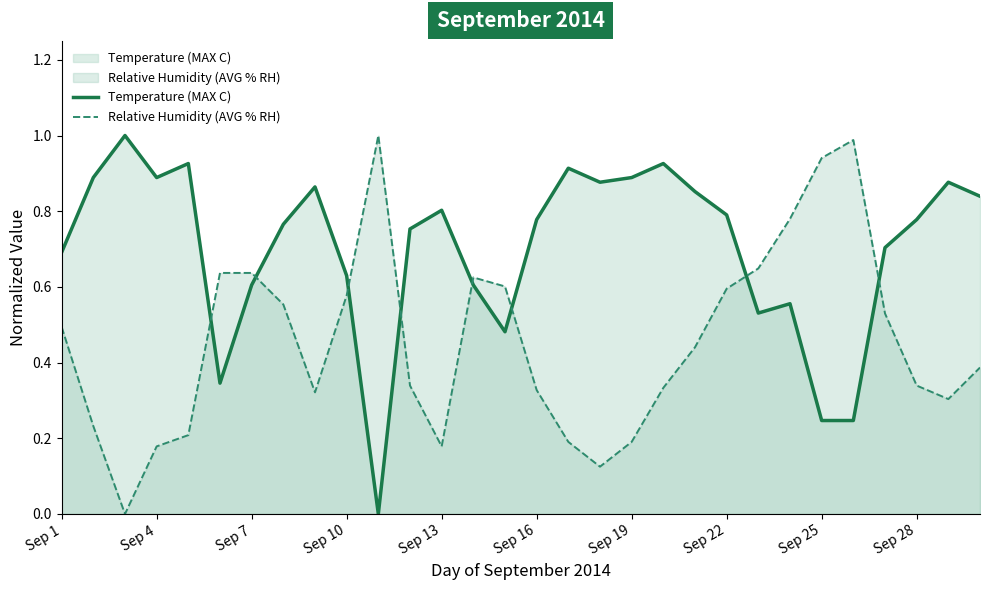

The value of Temperature (MAX C) at 17 is 1.3. True or false?

False